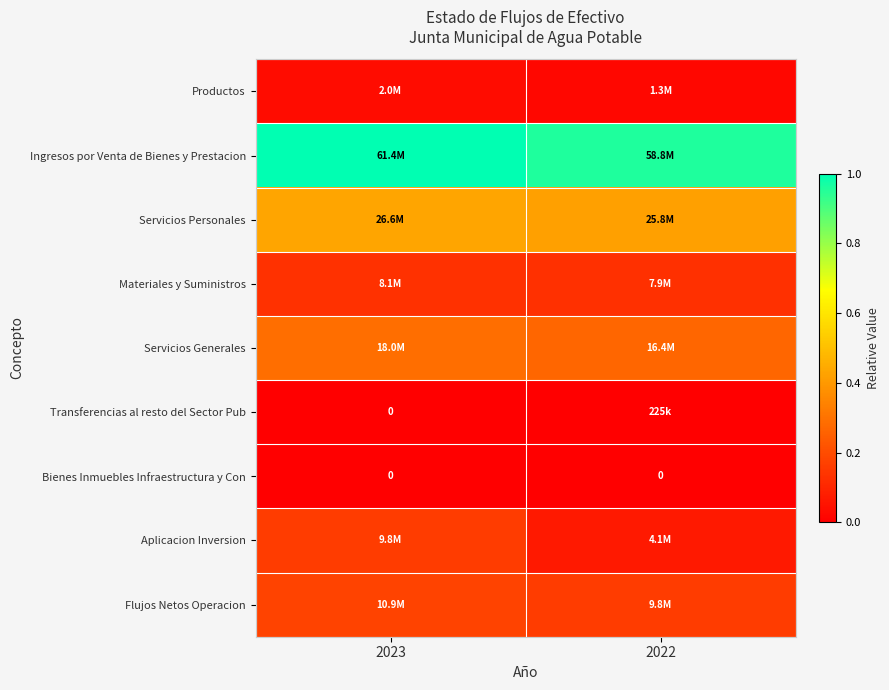

At which category is the sum across all series the highest?

2023